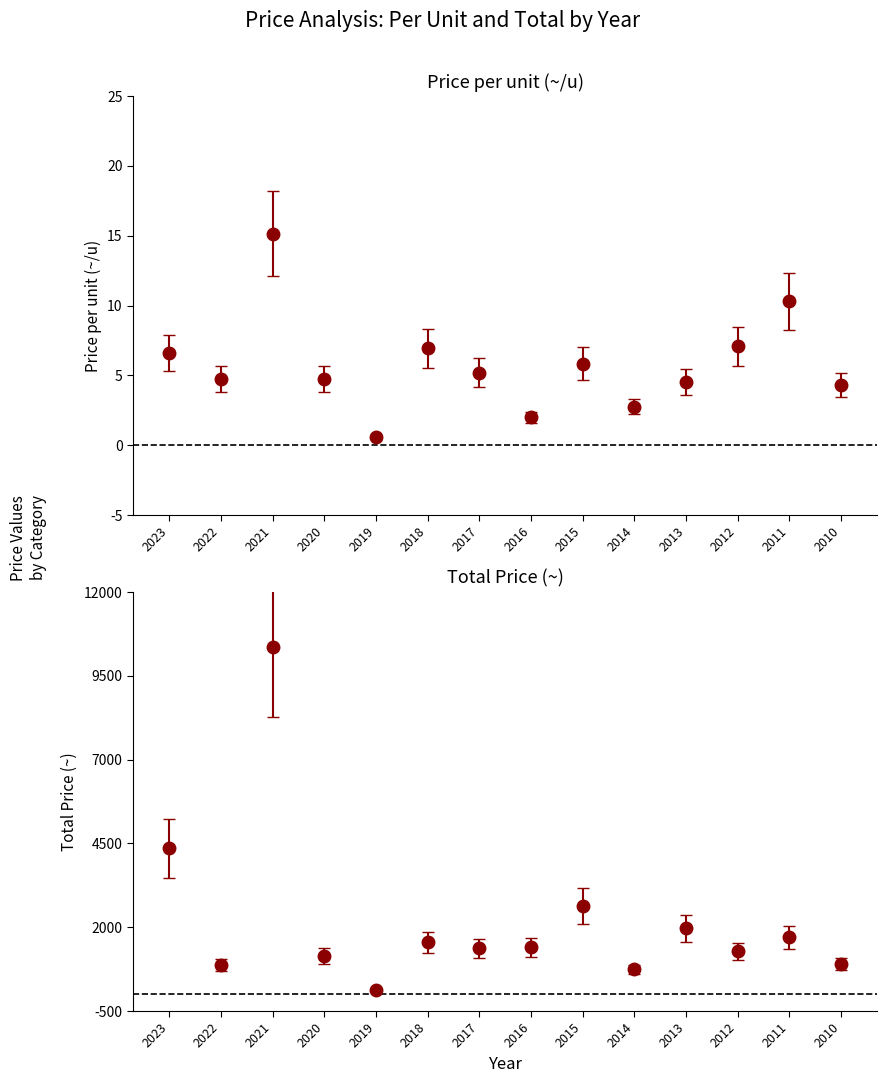

What is the minimum value for Price per unit (~/u)?

0.6